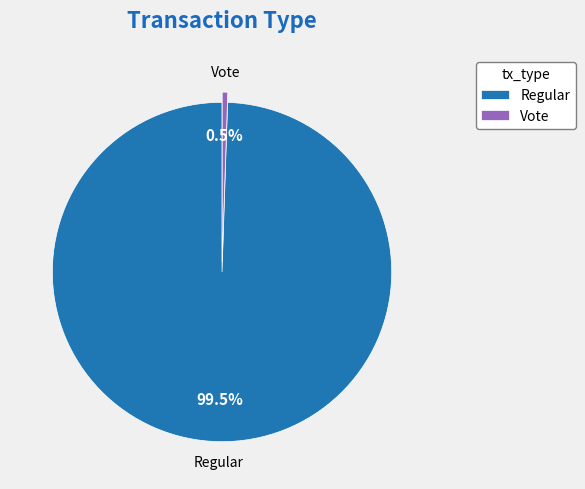

What is the majority slice?

Regular